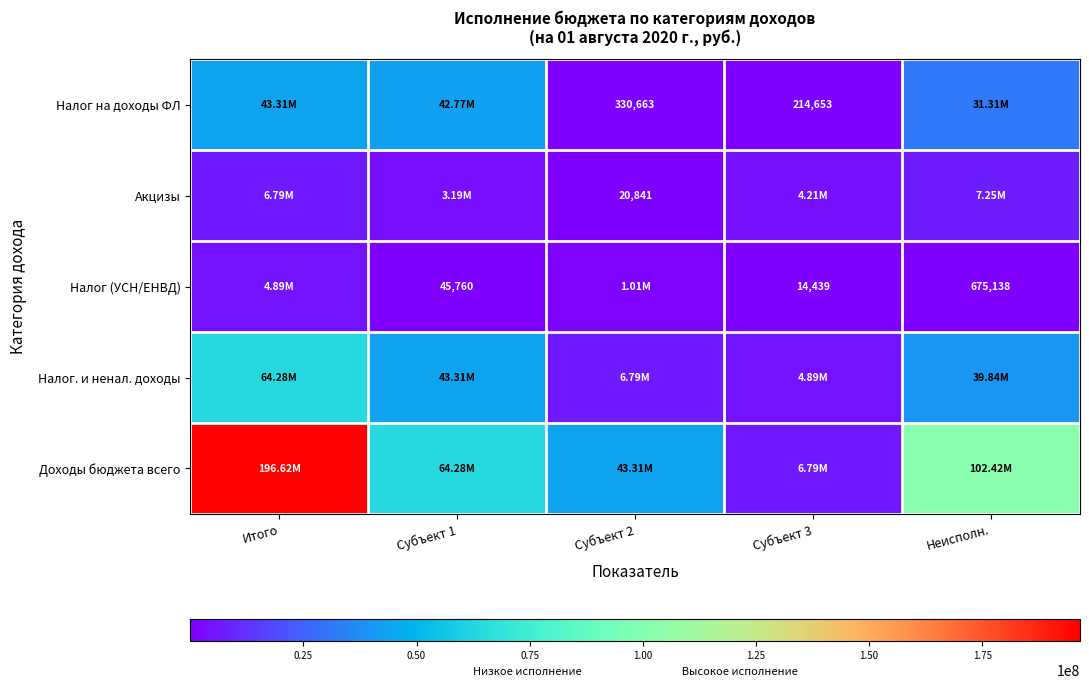

At which label does Акцизы reach its peak?

Неисполн.